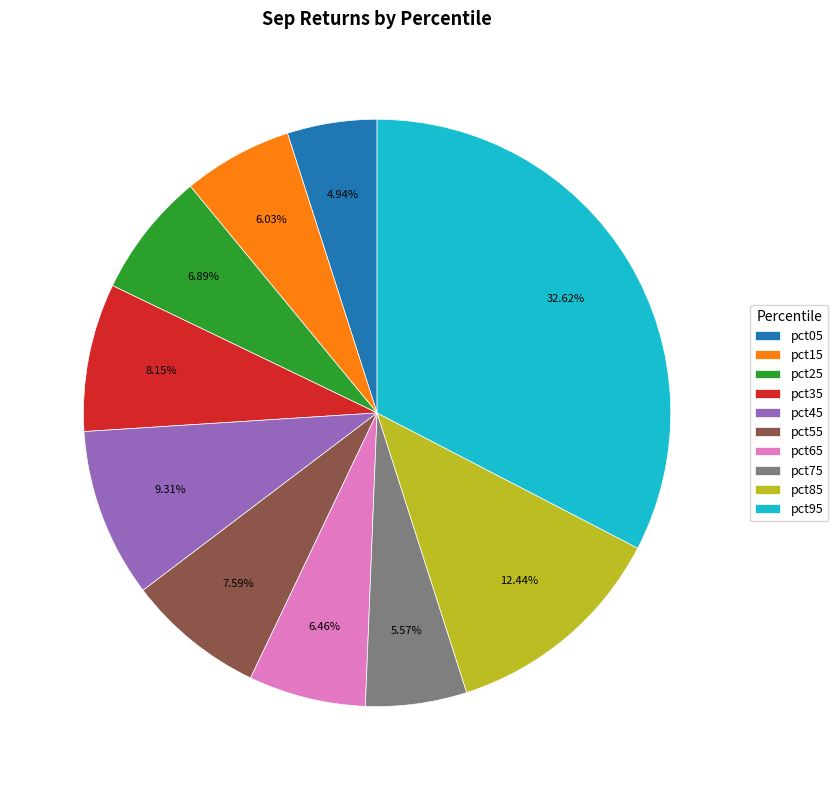

Does any single category account for the majority?

No